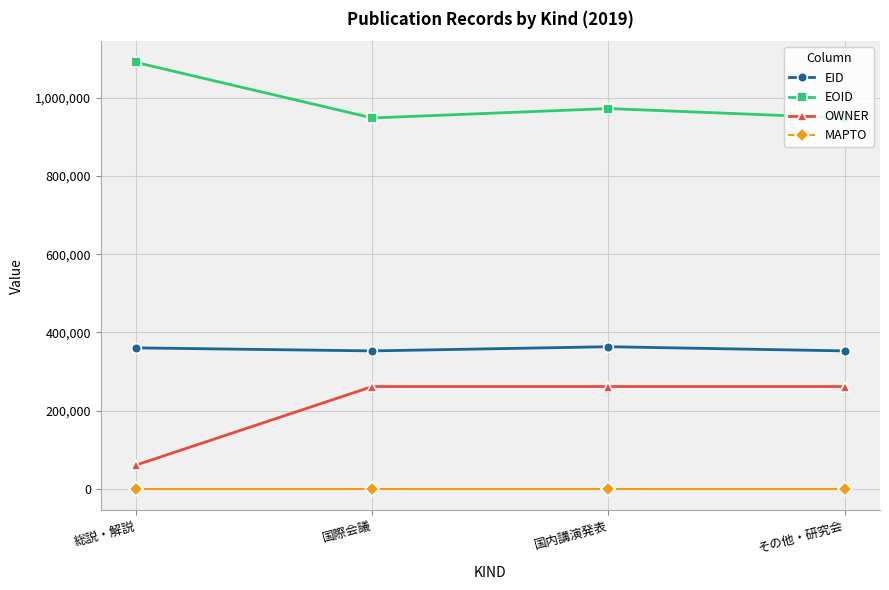

What is the maximum value shown in the chart?

1090516